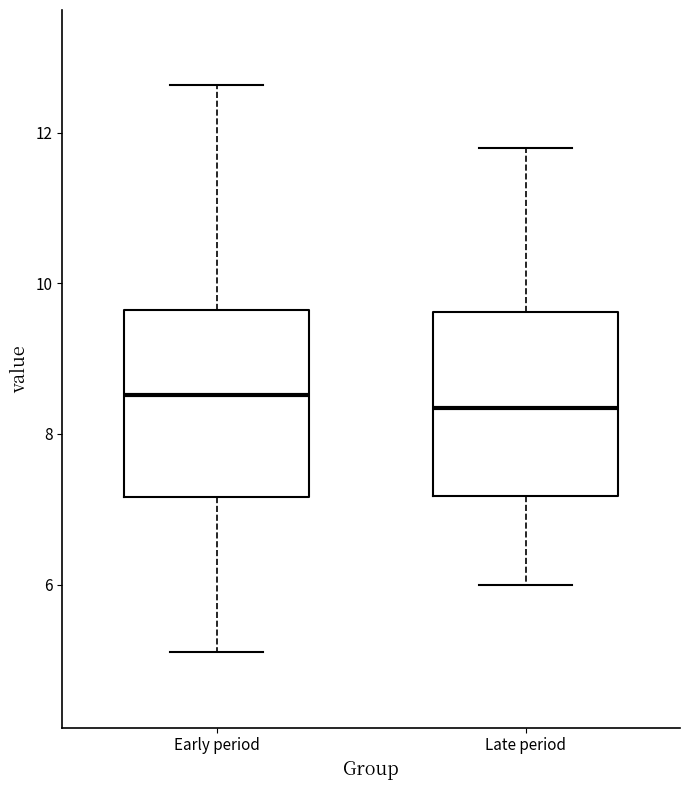

Where does the upper whisker of the box for Late period end on the y-axis? The values are not printed on the chart, so give them approximately, as read against the axis.

11.8